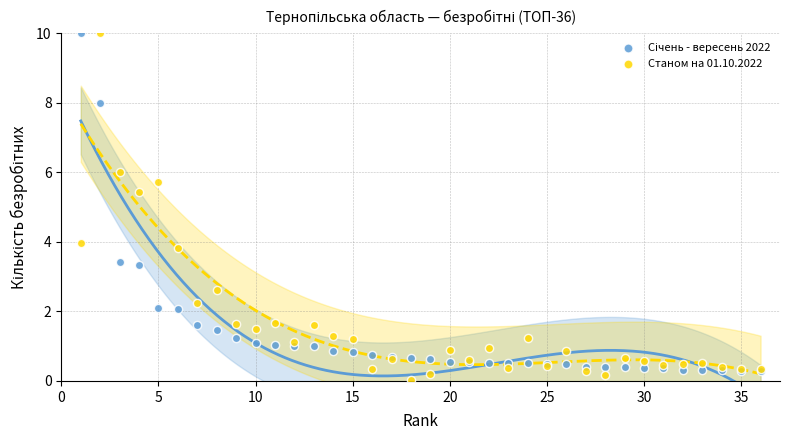

Across all series, what Y value is closest to 5?

5.4